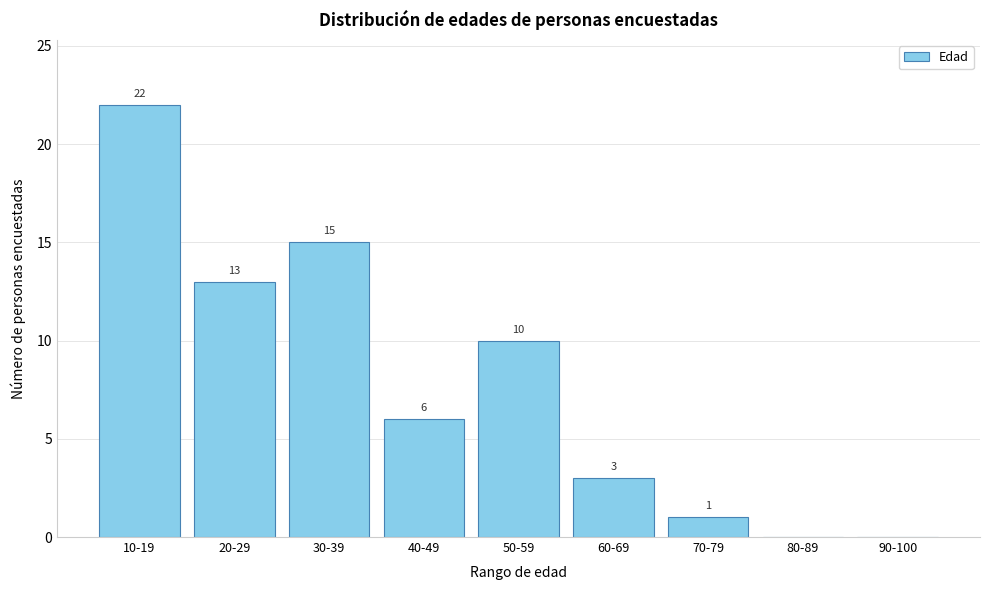

Reading left to right, extract all data points from this chart.

10-19=22	20-29=13	30-39=15	40-49=6	50-59=10	60-69=3	70-79=1	80-89=0	90-100=0